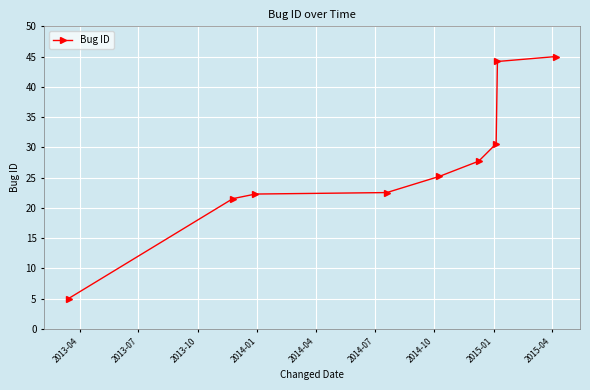

Does the chart display data point markers on the line(s)?

Yes